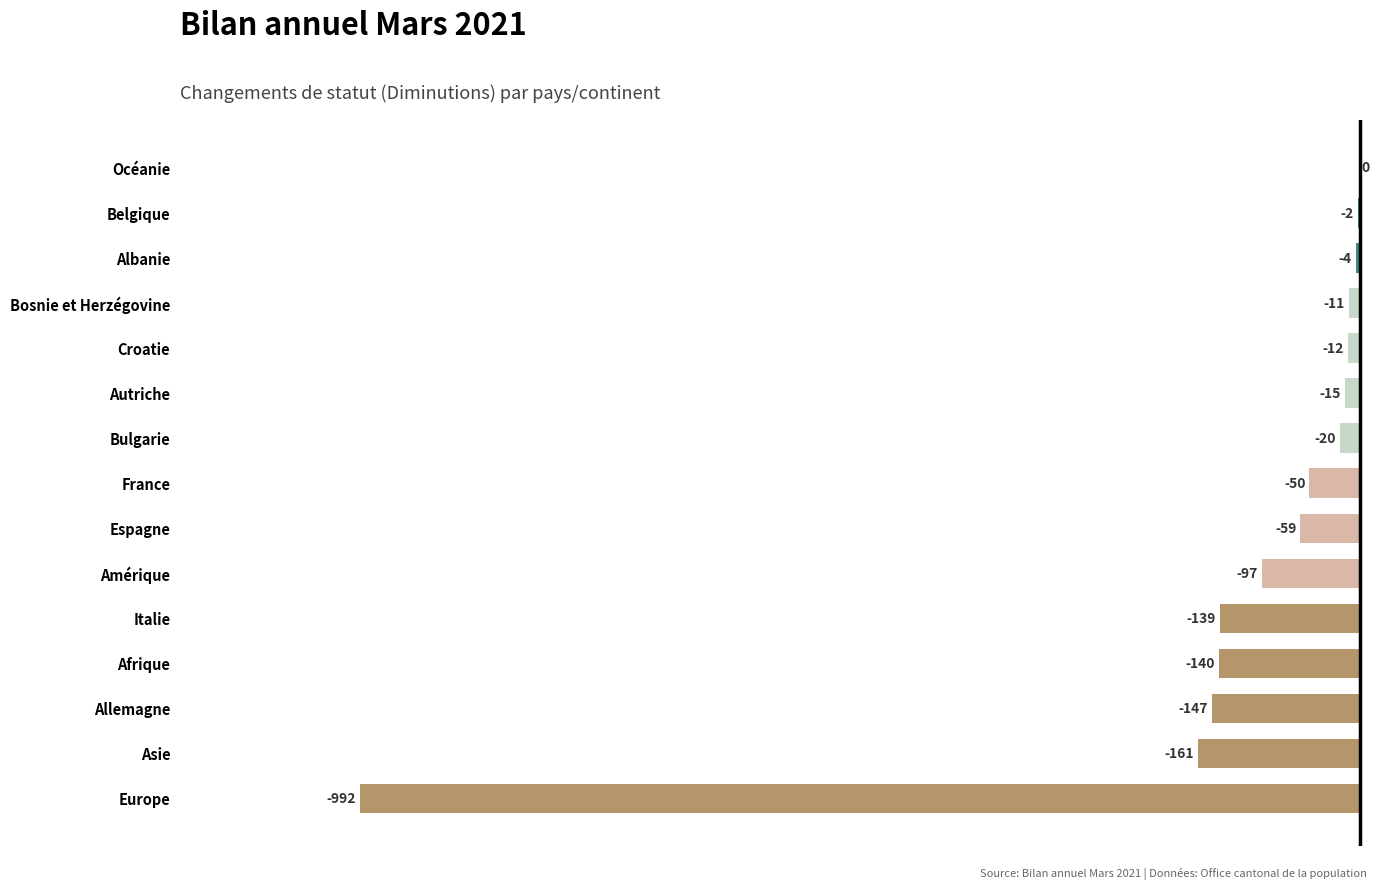

True or false: the data shows -138 at Amérique.

False